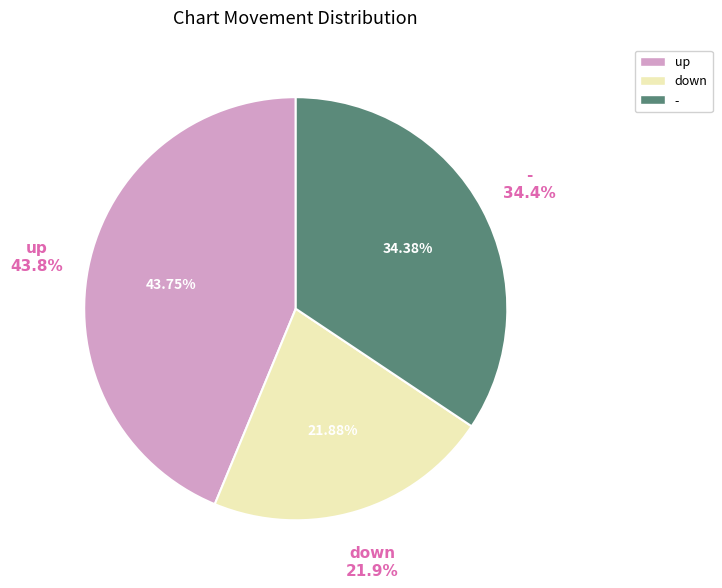

Count the number of slices in the pie.

3